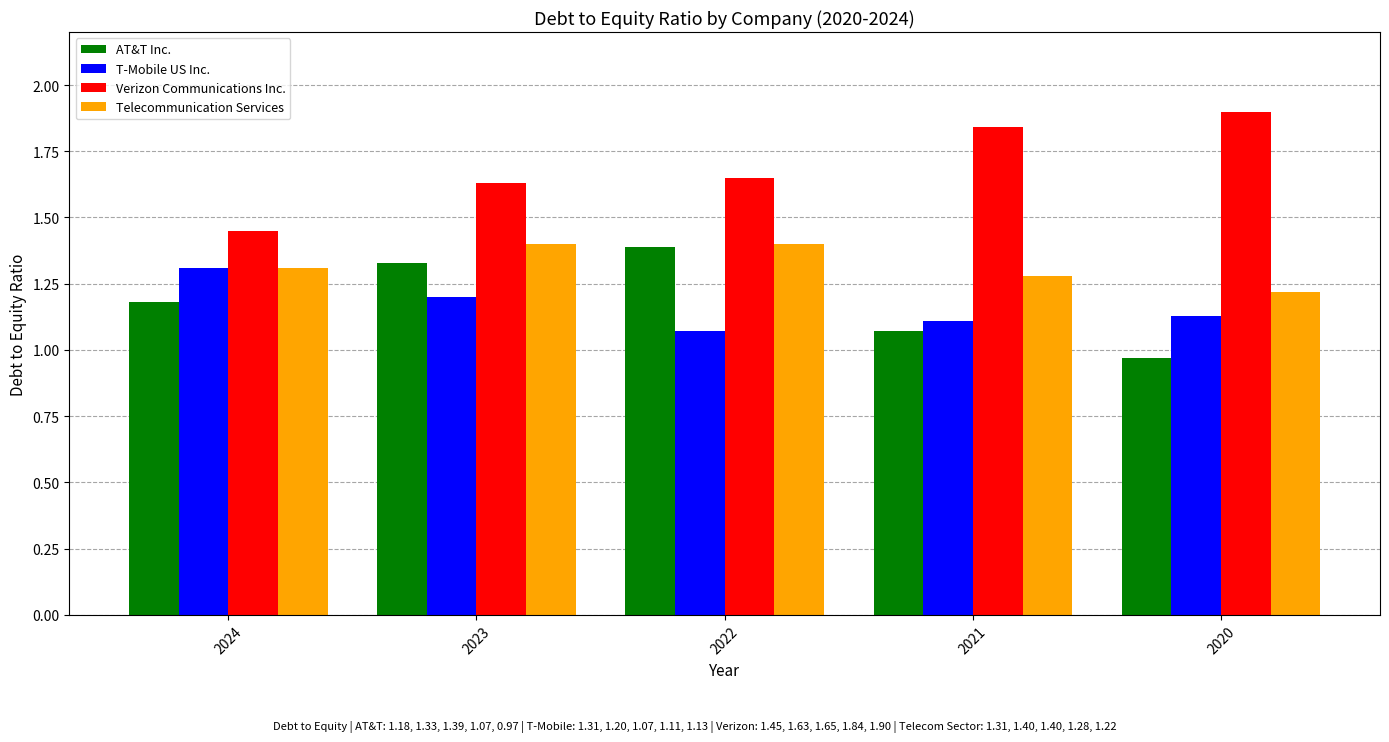

Count the Telecommunication Services values in the range 1 to 2.

5